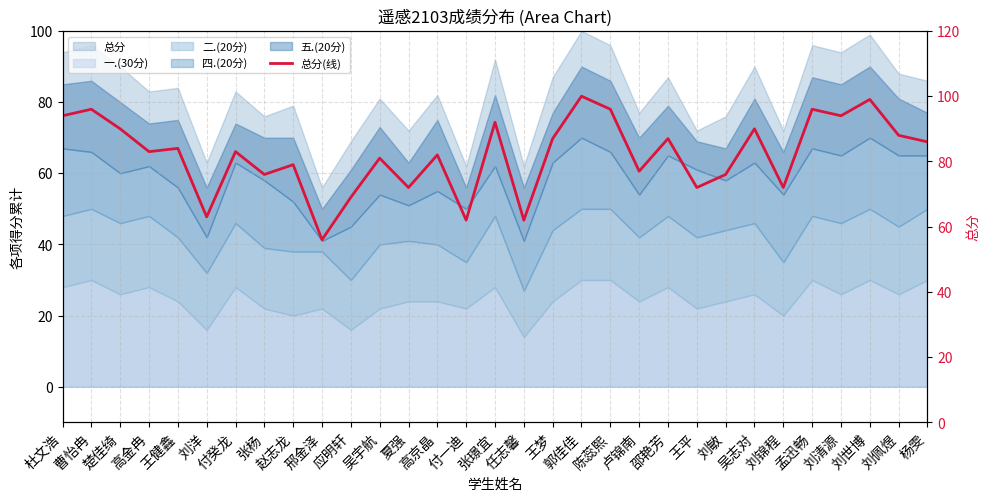

Where is the first local maximum?

曹怡冉